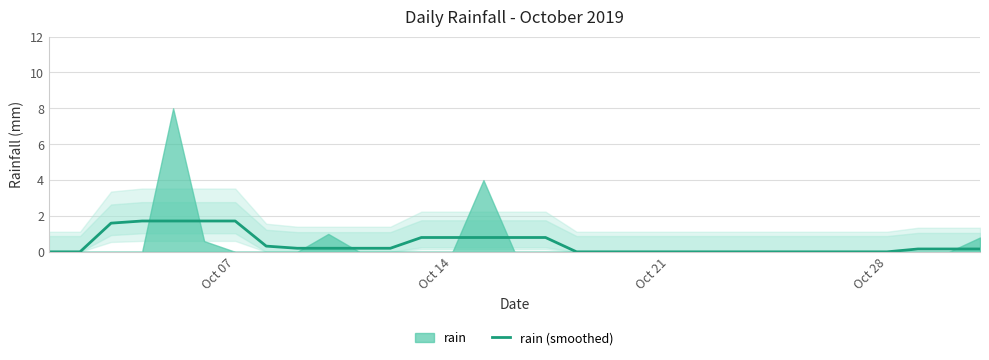

Reading left to right, transcribe all the data shown in this chart.

0.0	0.0	1.6	1.7	1.7	1.7	1.7	0.3	0.2	0.2	0.2	0.2	0.8	0.8	0.8	0.8	0.8	0.0	0.0	0.0	0.0	0.0	0.0	0.0	0.0	0.0	0.0	0.0	0.2	0.2	0.2